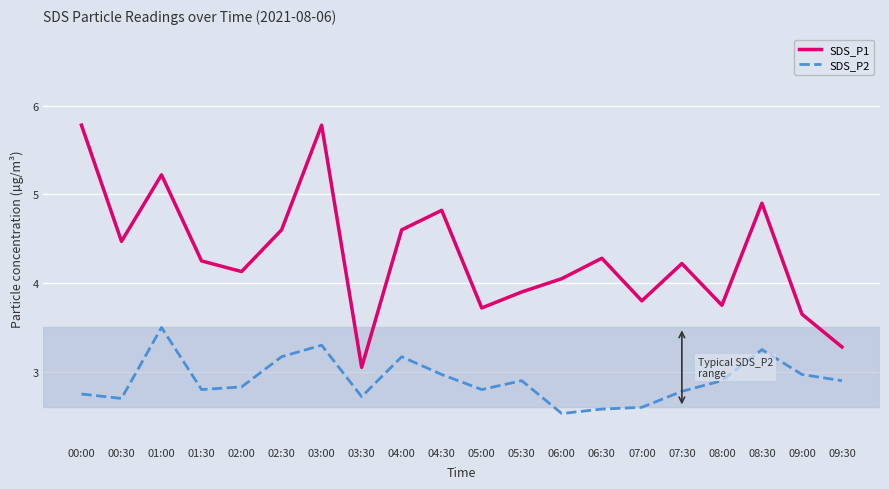

What is the sum of the SDS_P2 values at 09:00 and 03:30?

5.7